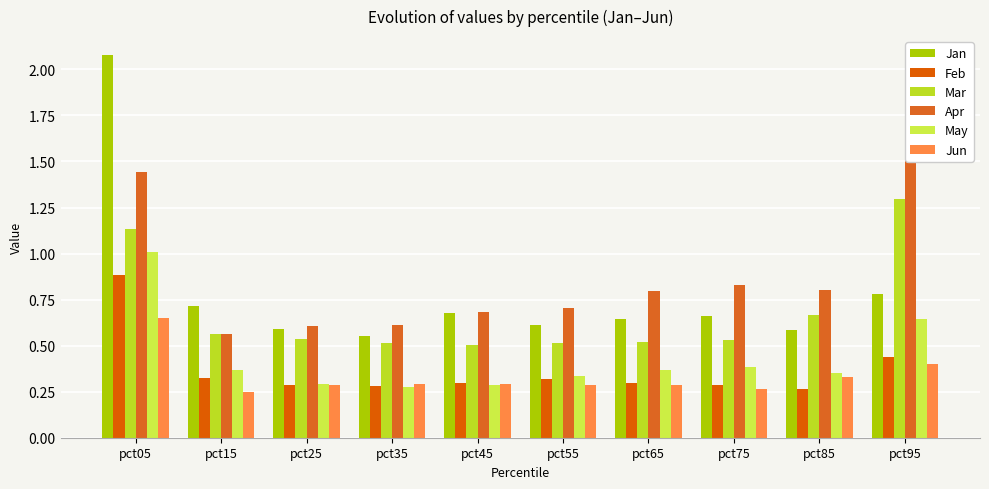

List the series in order of their peak value, highest first.

Jan, Apr, Mar, May, Feb, Jun